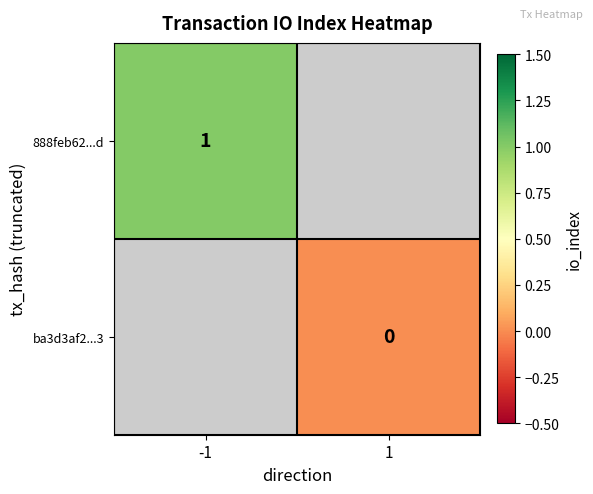

The value of 888feb62...d at -1 is 0.6. True or false?

False